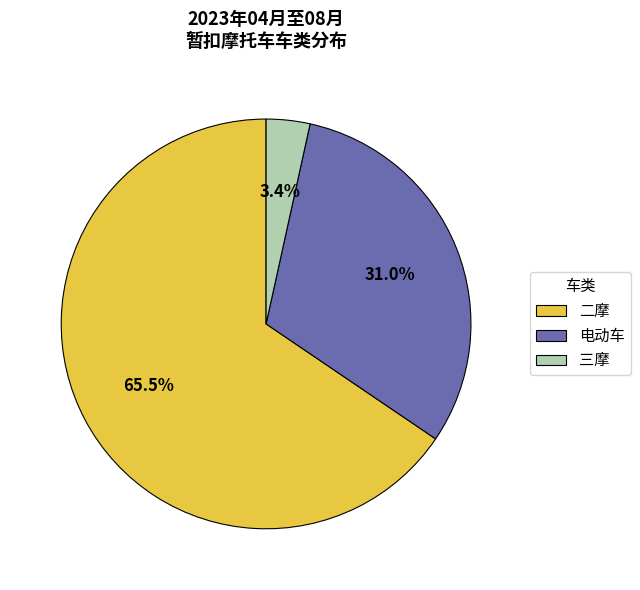

Does 电动车 account for over 50% of the chart?

No